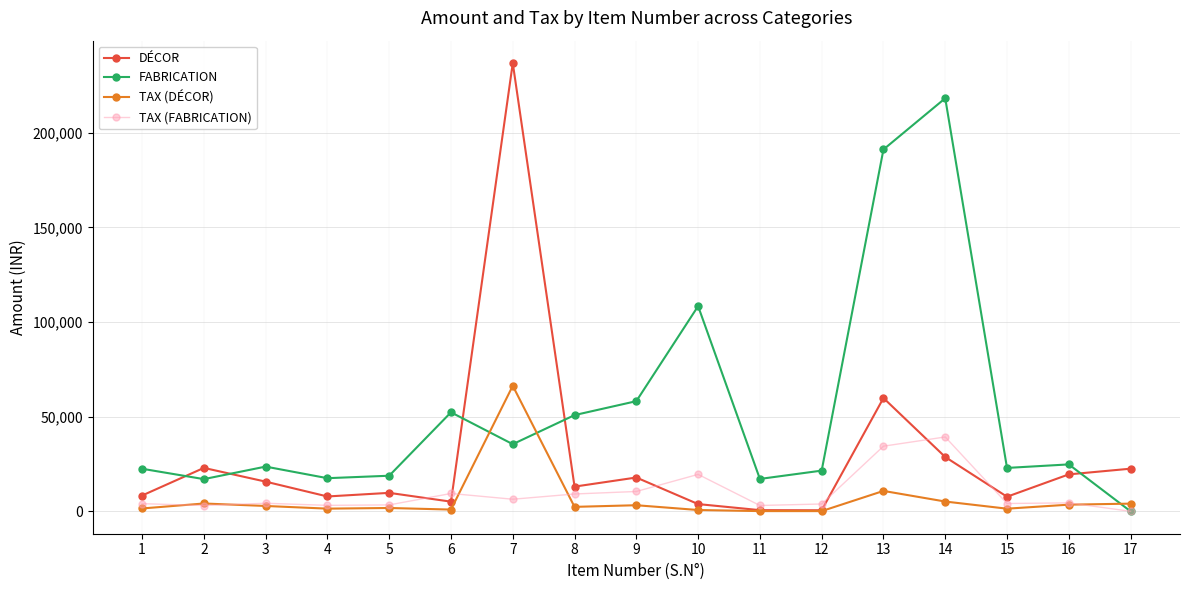

Is the value of FABRICATION at 11 greater than the value of TAX (FABRICATION) at 15?

Yes